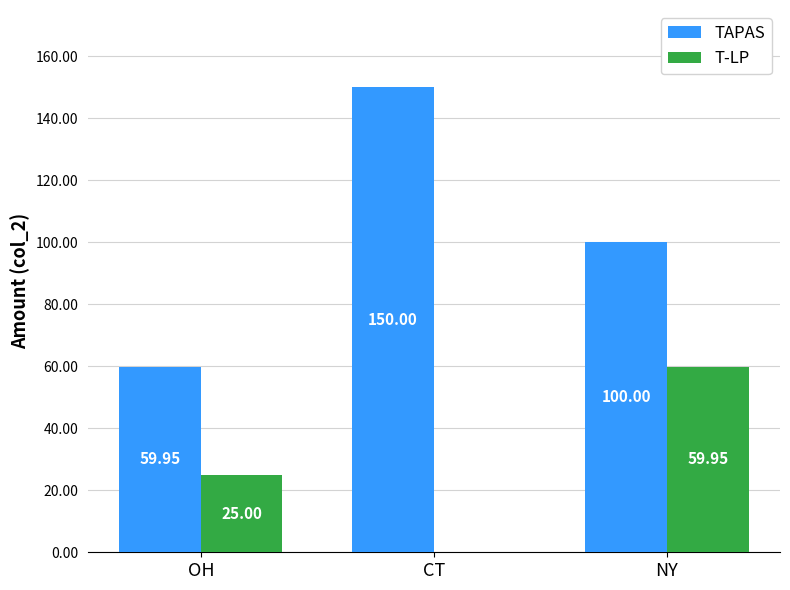

What is the sum of the T-LP values at OH and NY?

85.0